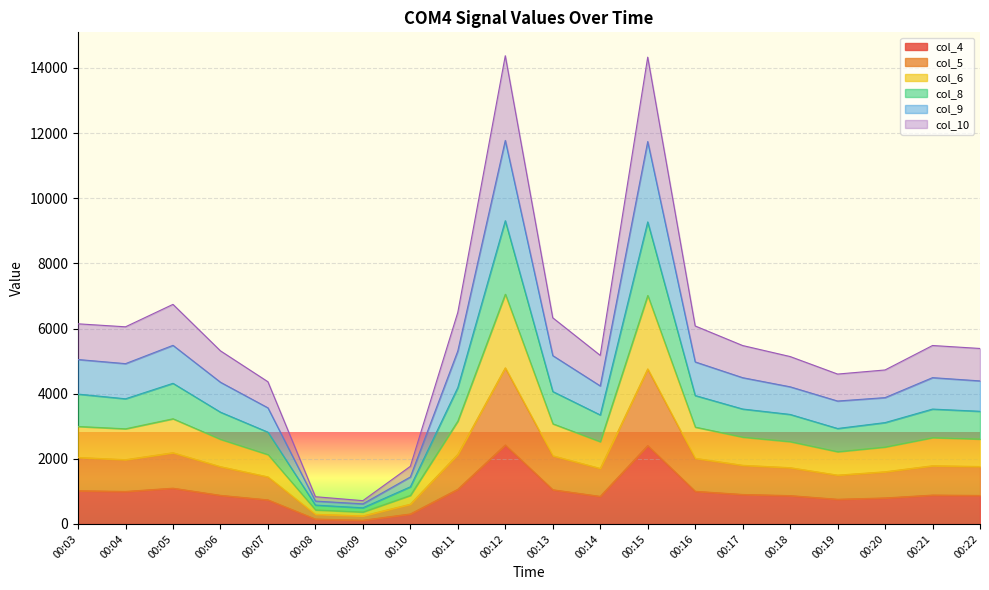

At which category does the chart reach its minimum across all series?

00:09